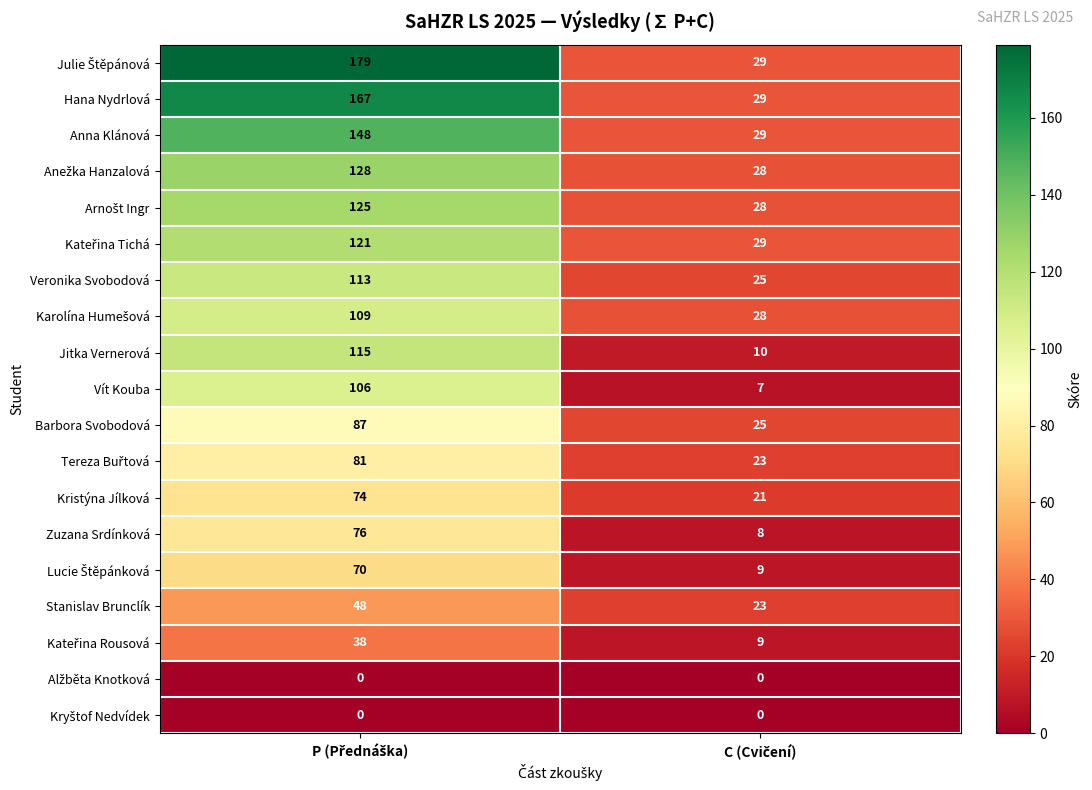

What is the maximum value for Hana Nydrlová?

167